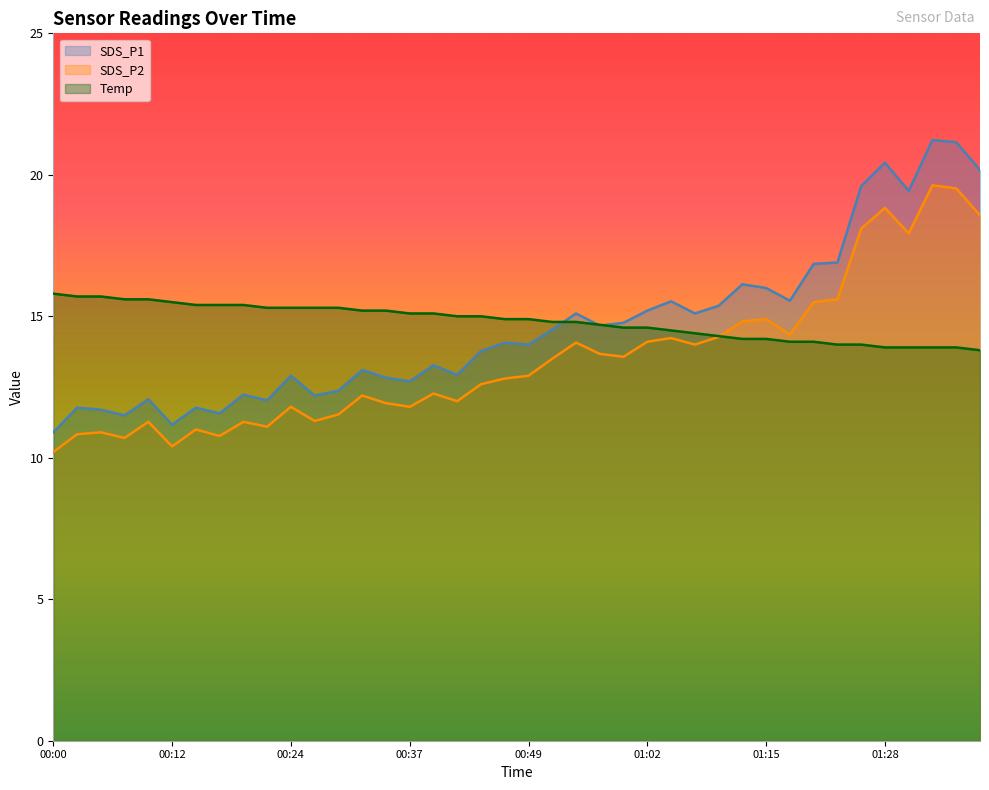

How many data points does each series have?

40